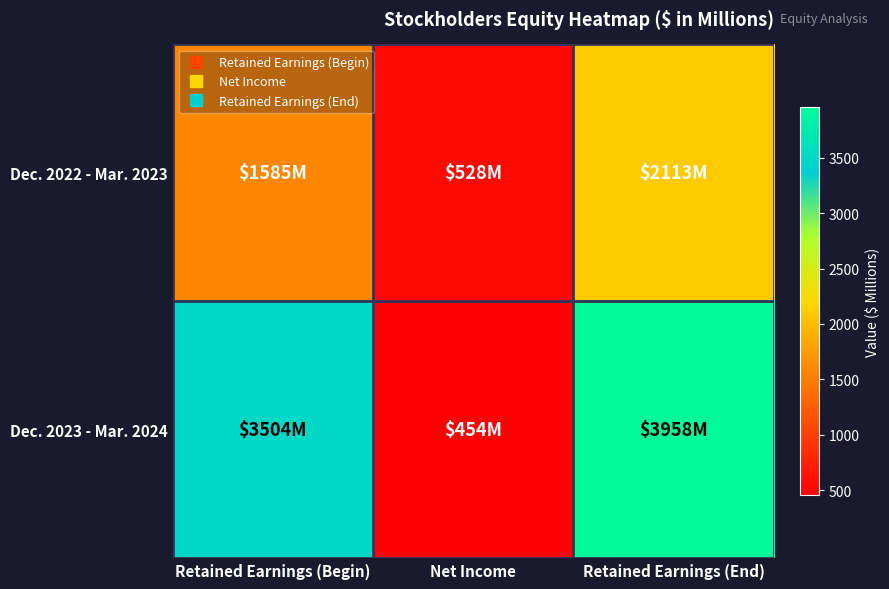

How many data points does each series have?

3